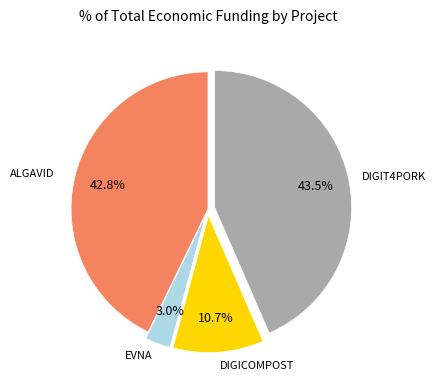

Is there any slice that represents more than half of the pie?

No